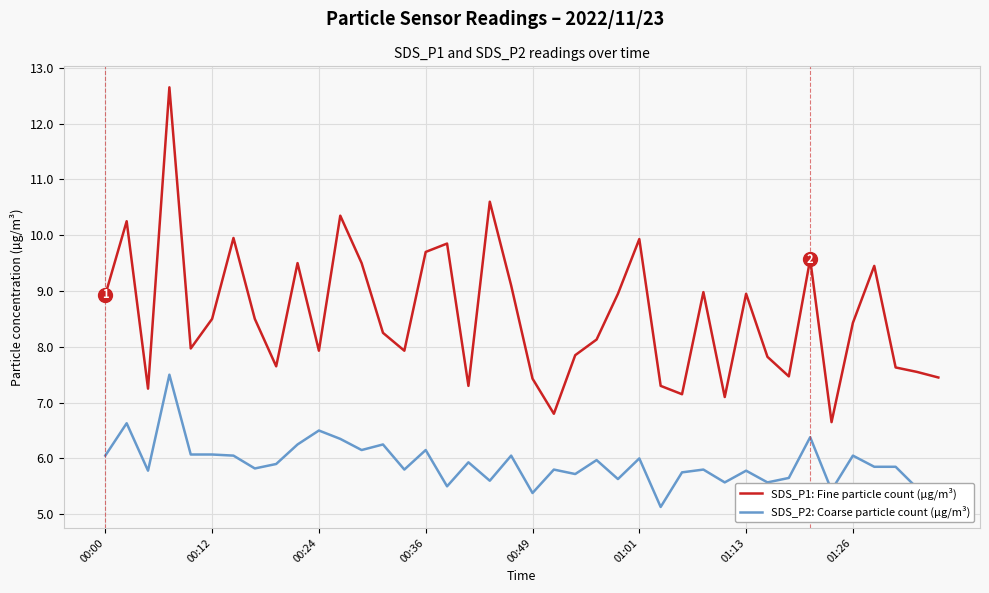

What is the difference between the maximum and minimum values in the SDS_P1: Fine particle count (µg/m³) series?

6.0